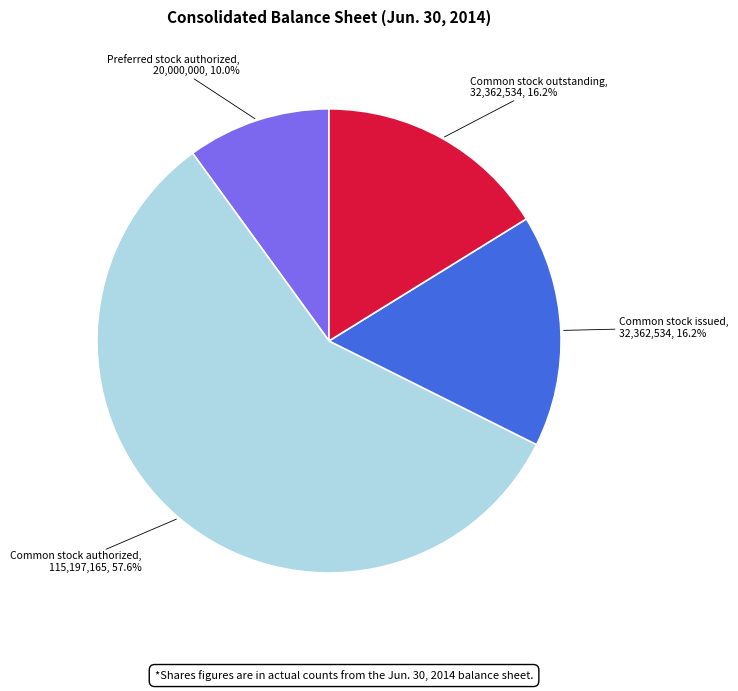

Is there a majority slice in this chart?

Yes